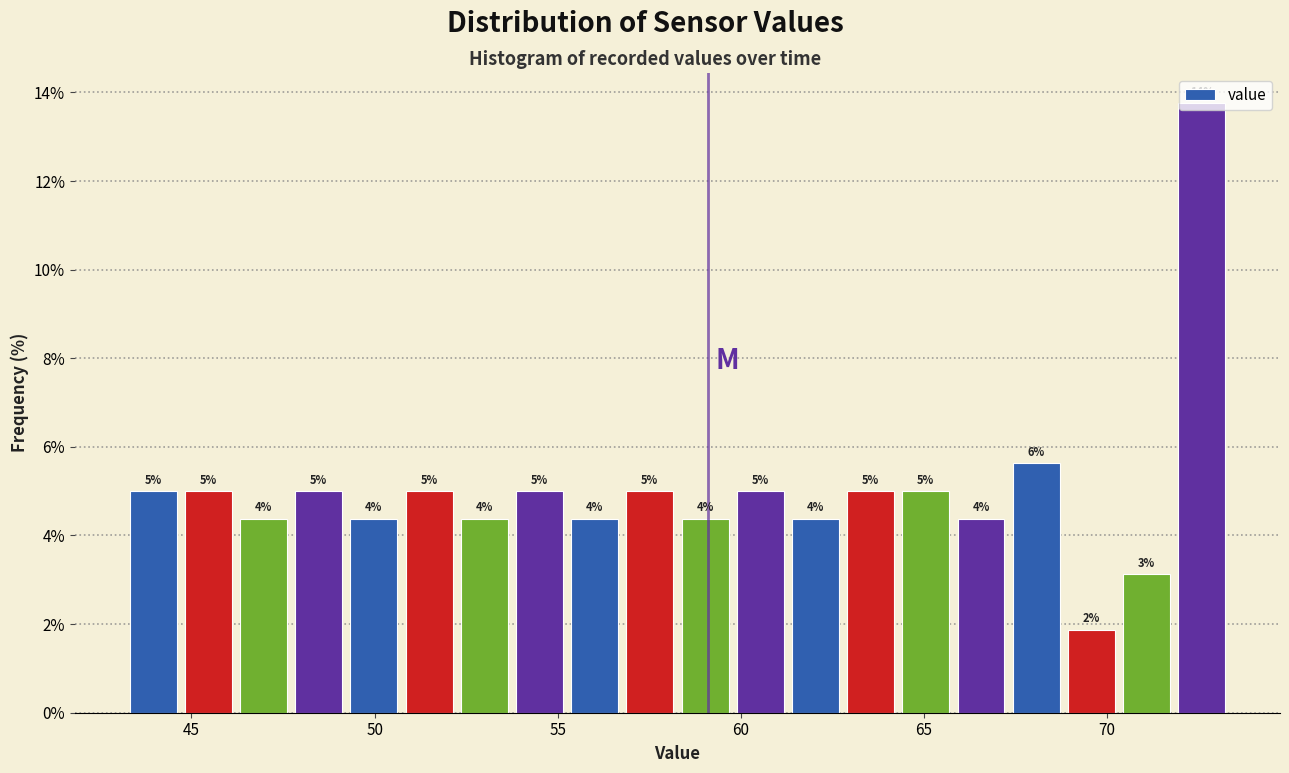

Around what value on the x-axis is the tallest bar? Give the approximate position of its centre, as read against the axis.

72.5